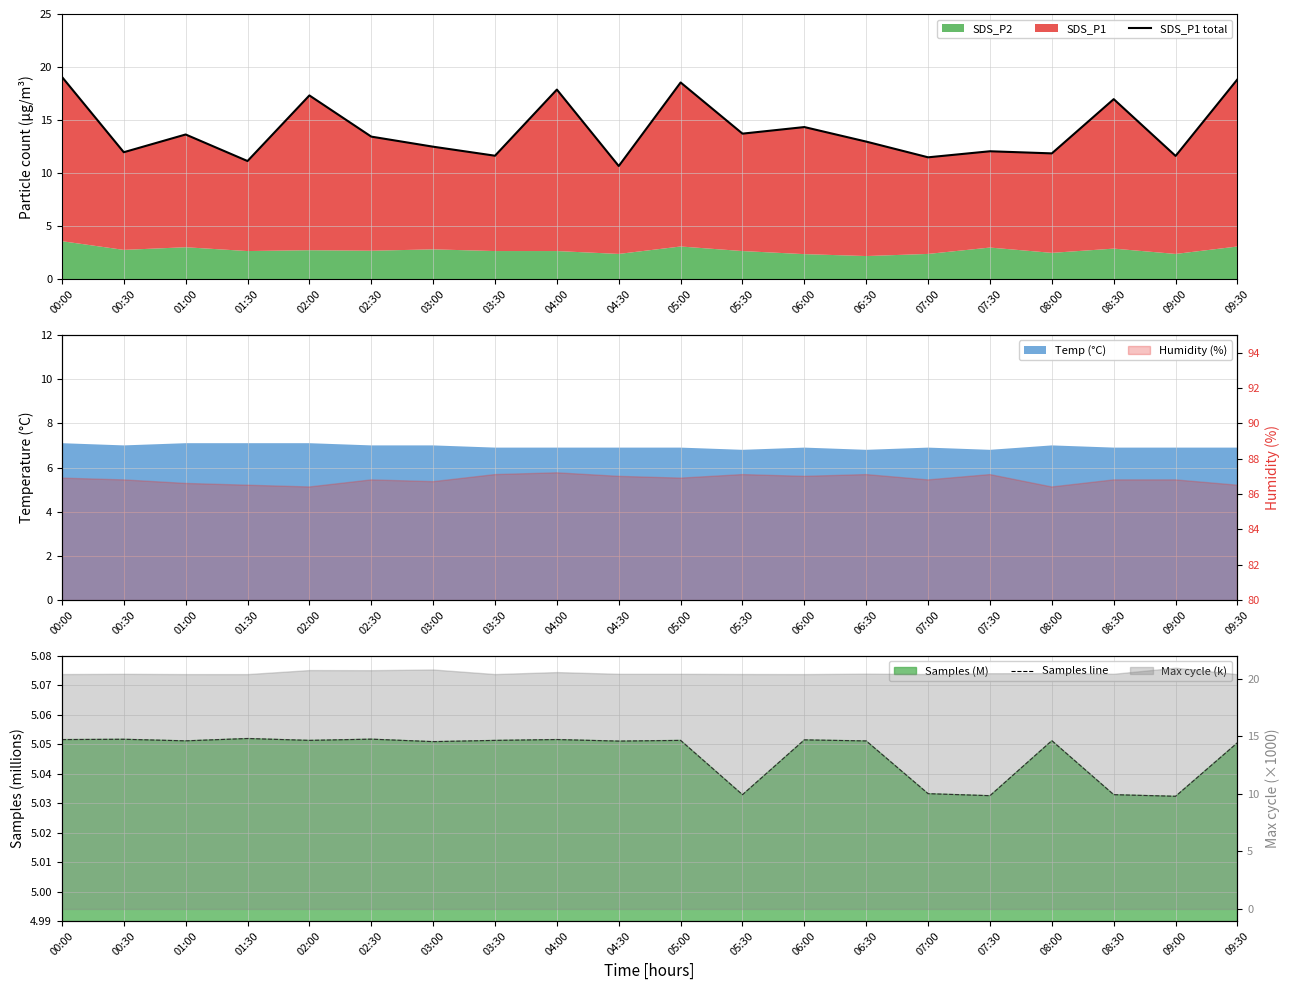

List the series in order of their overall mean, lowest first.

Samples line, SDS_P1 total